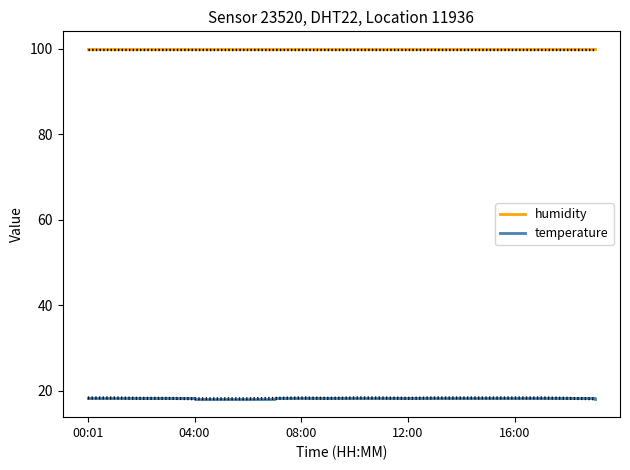

True or false: temperature and humidity intersect in this chart.

False